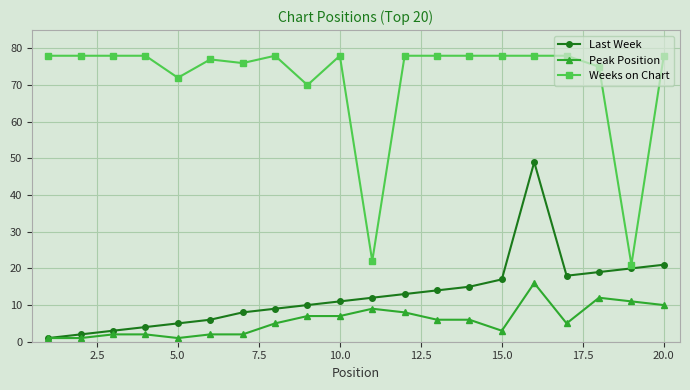

What is the maximum value shown in the chart?

78